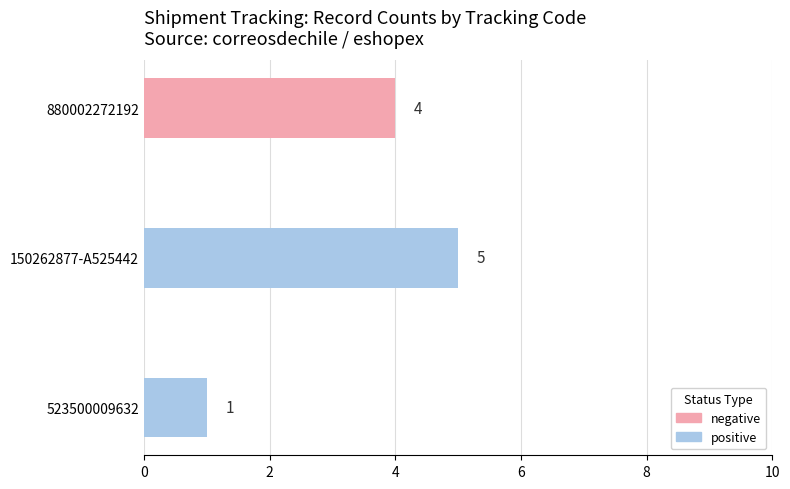

How many distinct data groups are displayed?

2